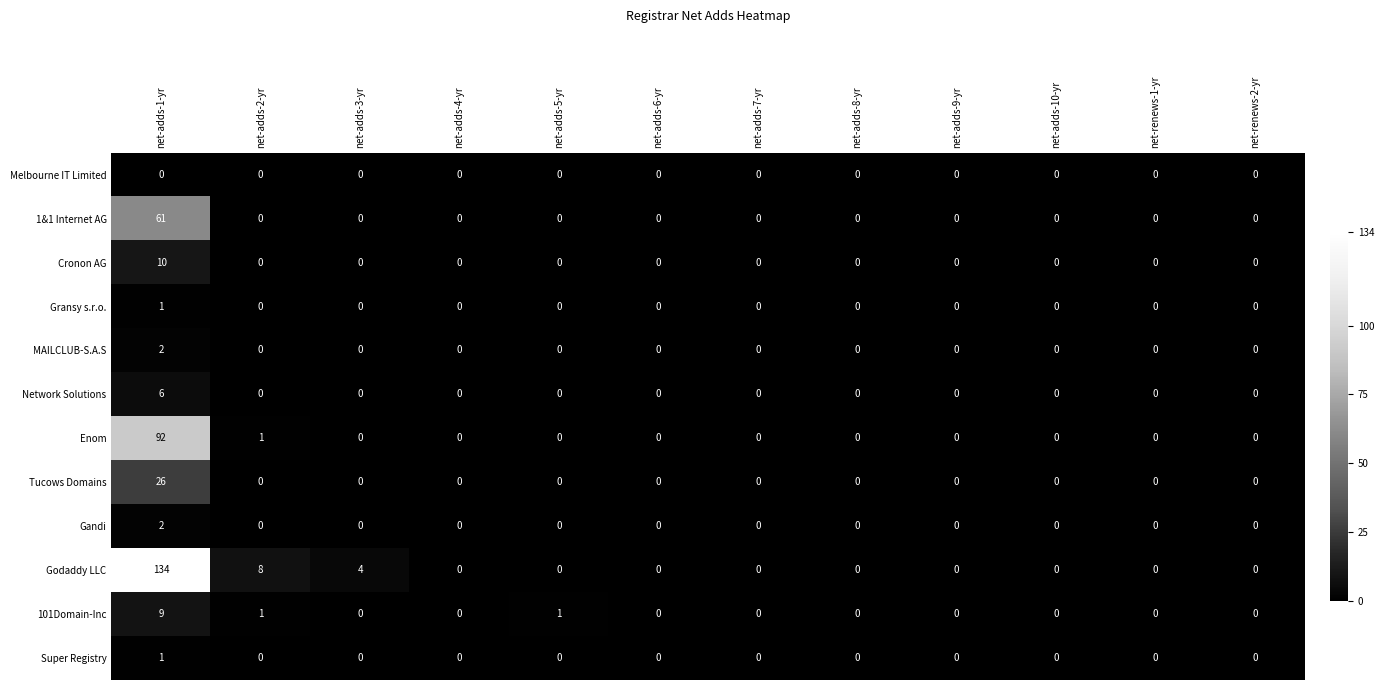

How many Cronon AG values are between 0 and 1?

11